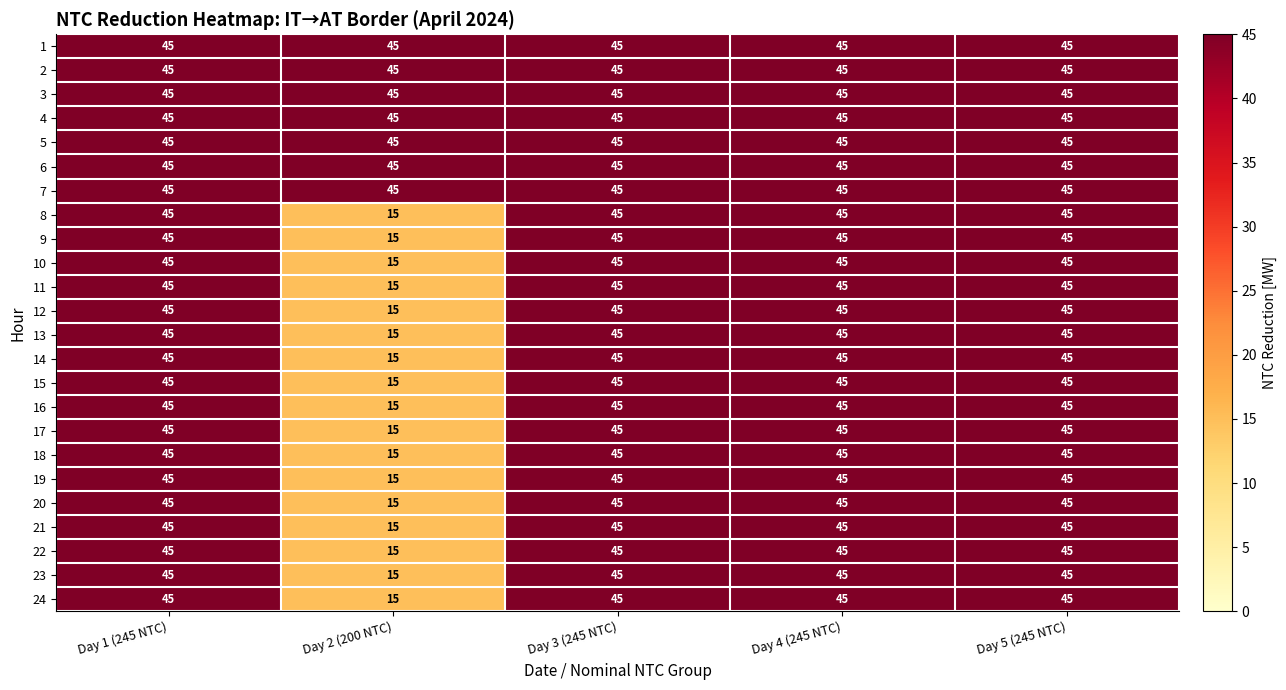

At how many categories does at least one series exceed 37?

5